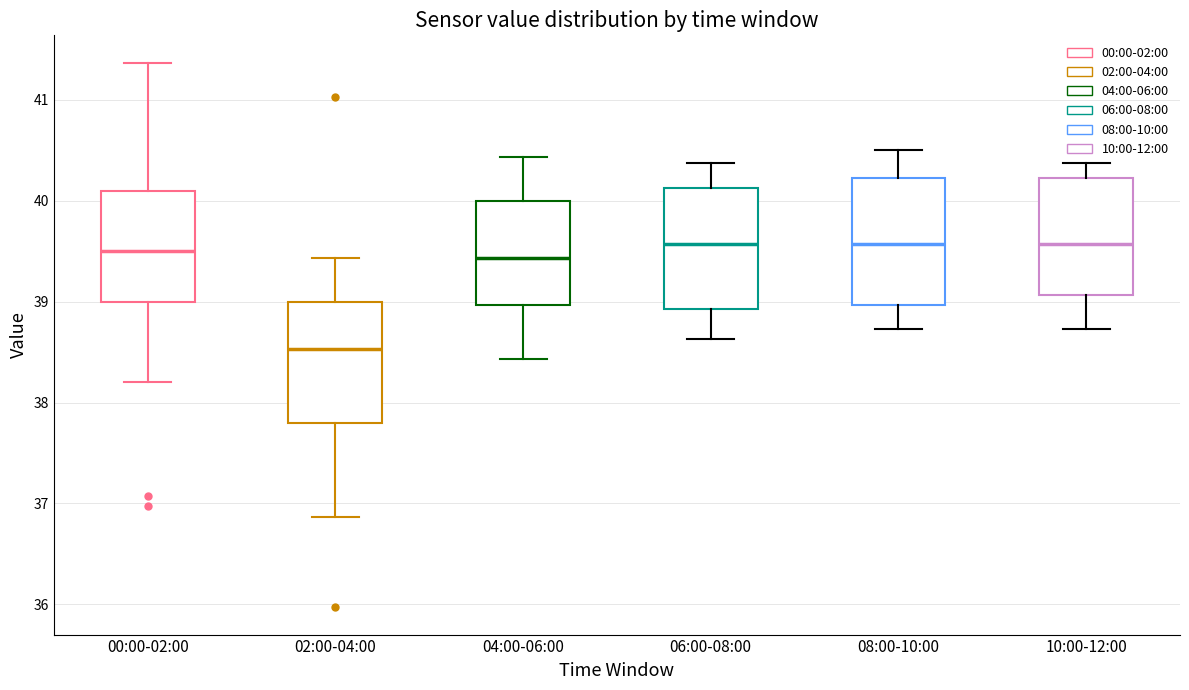

Reading left to right, read every box against the y-axis: the position of its median line, the range the box covers, and the ends of its whiskers. The values are not printed on the chart, so give them approximately, as read against the axis.

00:00-02:00: median 39.5, box 39.0 to 40.1, whiskers 38.2 to 41.4
02:00-04:00: median 38.5, box 37.8 to 39.0, whiskers 36.9 to 39.4
04:00-06:00: median 39.4, box 39.0 to 40.0, whiskers 38.4 to 40.4
06:00-08:00: median 39.6, box 38.9 to 40.1, whiskers 38.6 to 40.4
08:00-10:00: median 39.6, box 39.0 to 40.2, whiskers 38.7 to 40.5
10:00-12:00: median 39.6, box 39.1 to 40.2, whiskers 38.7 to 40.4